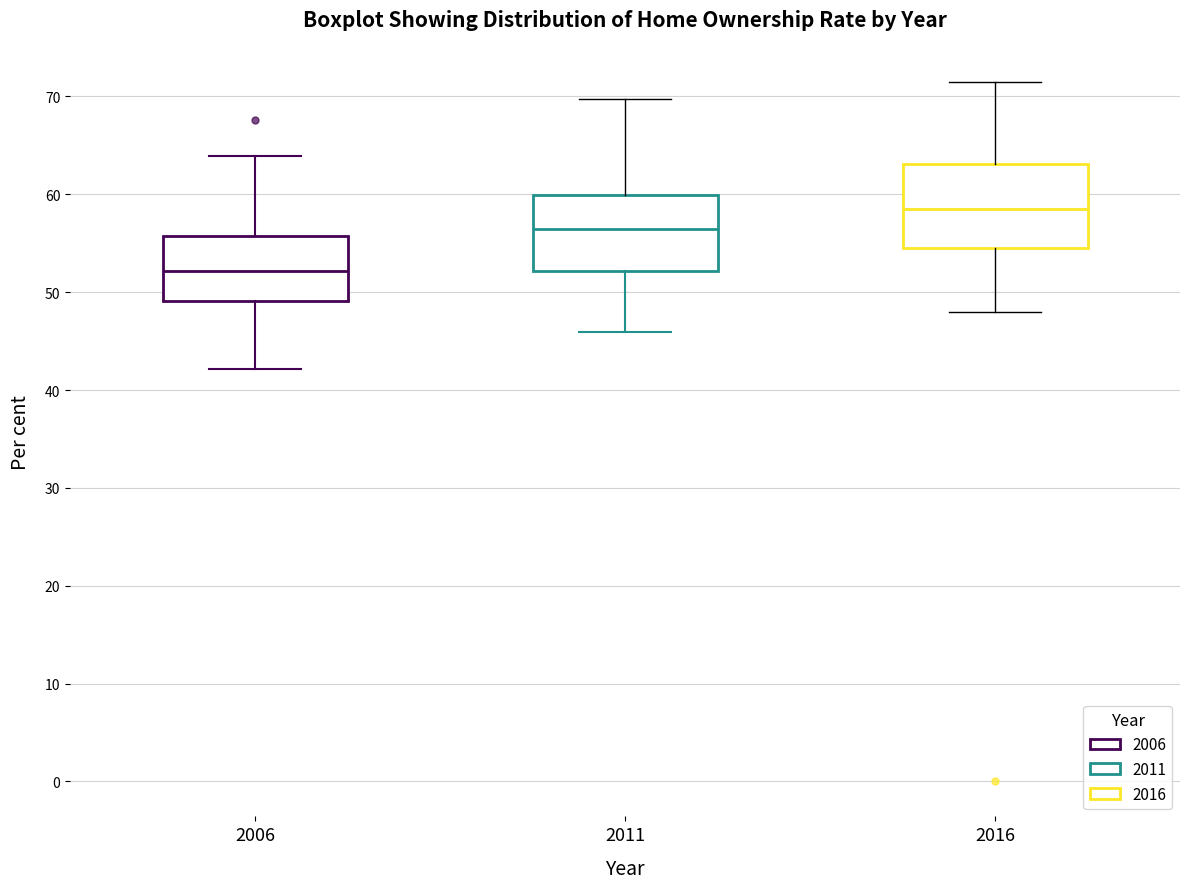

Where is the lower edge of the box at x = 2011 on the y-axis? The values are not printed on the chart, so give them approximately, as read against the axis.

52